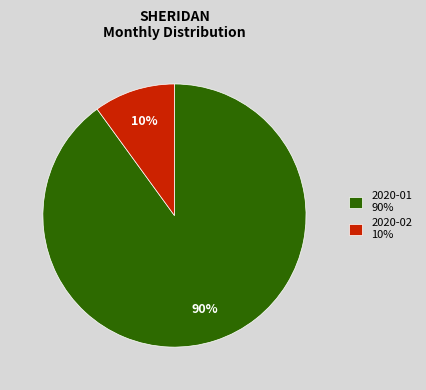

Count the number of slices in the pie.

2